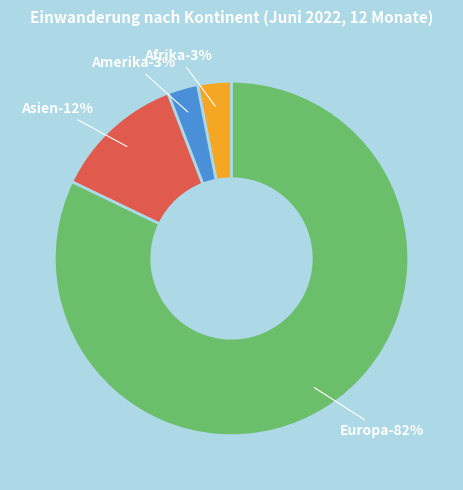

Which has a higher value, Asien or Europa?

Europa